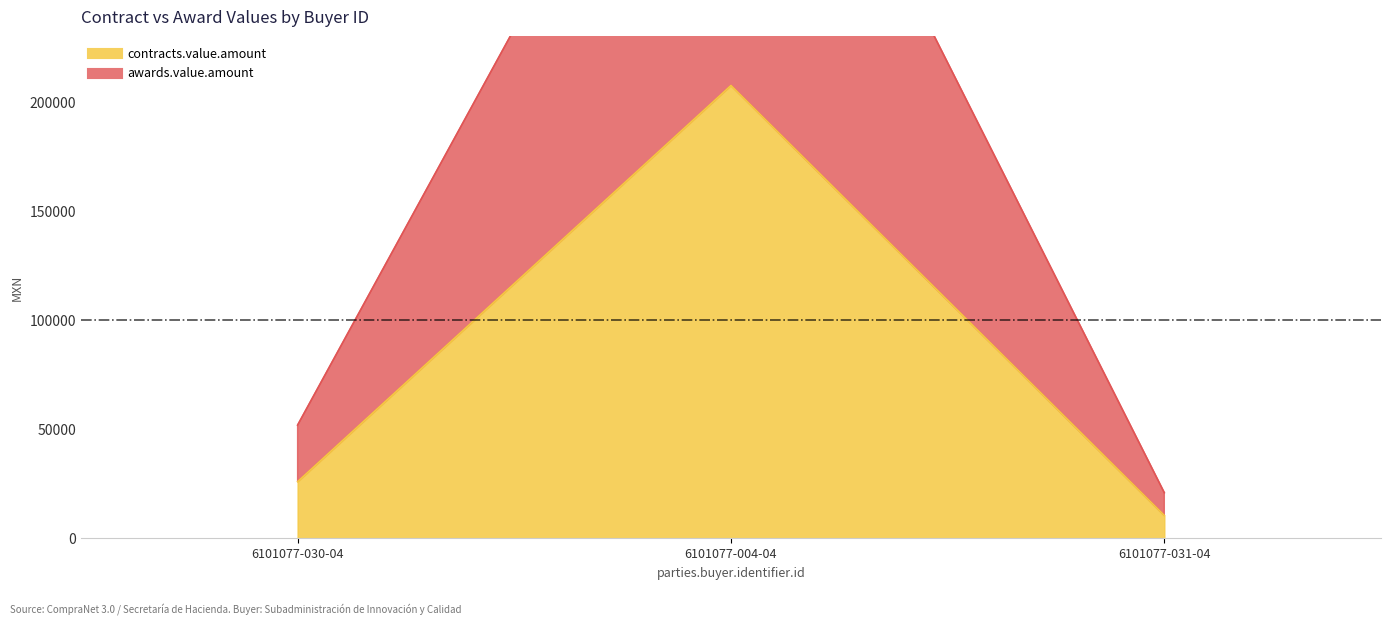

What is the sum of the contracts.value.amount values at 6101077-030-04 and 6101077-004-04?

466840.0